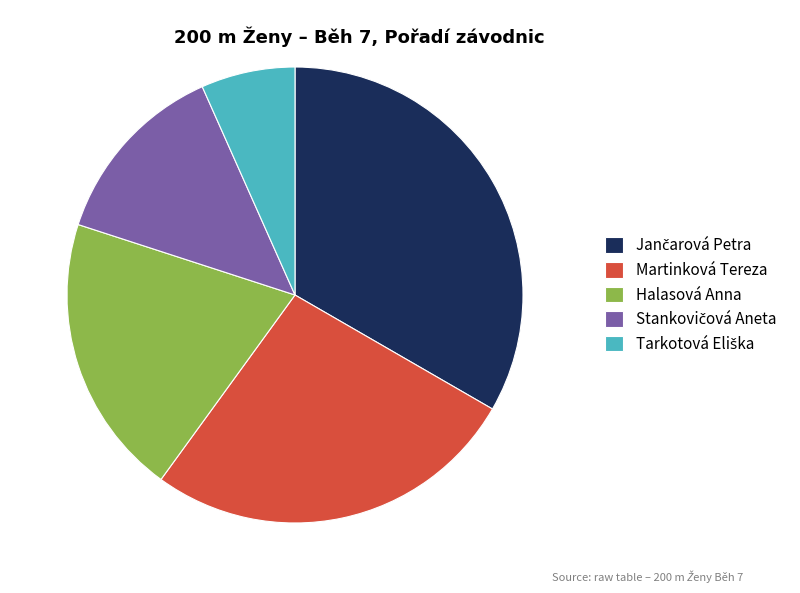

How many segments does this pie chart have?

5